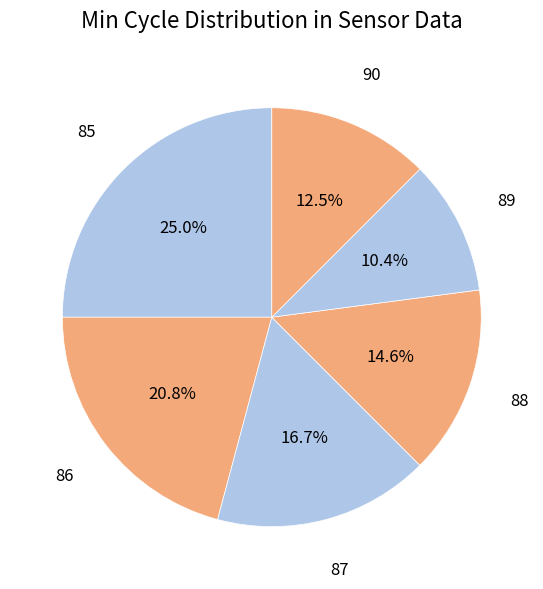

How many segments does this pie chart have?

6